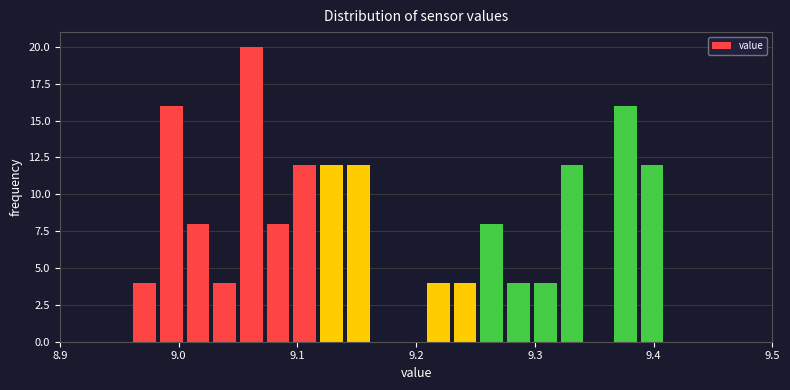

Around what value on the x-axis is the tallest bar? Give the approximate position of its centre, as read against the axis.

9.06